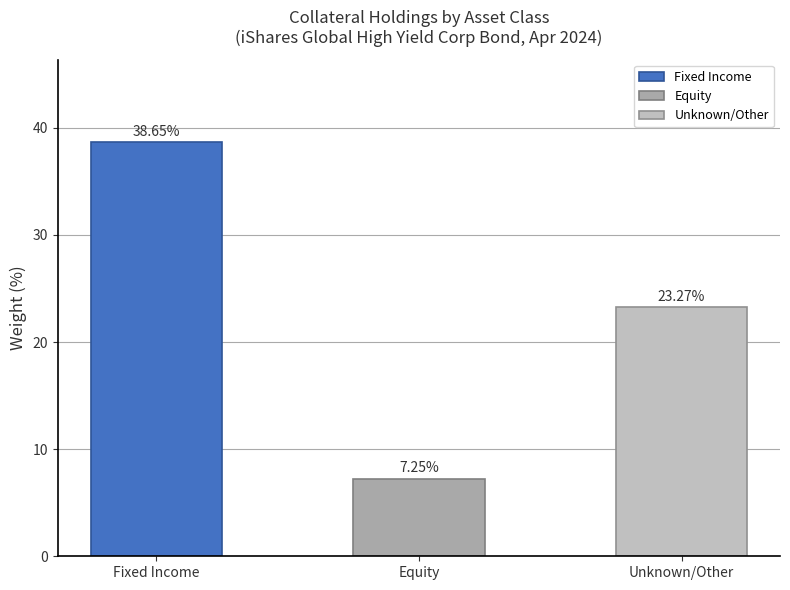

List the labels in order of value, smallest first.

Equity, Unknown/Other, Fixed Income